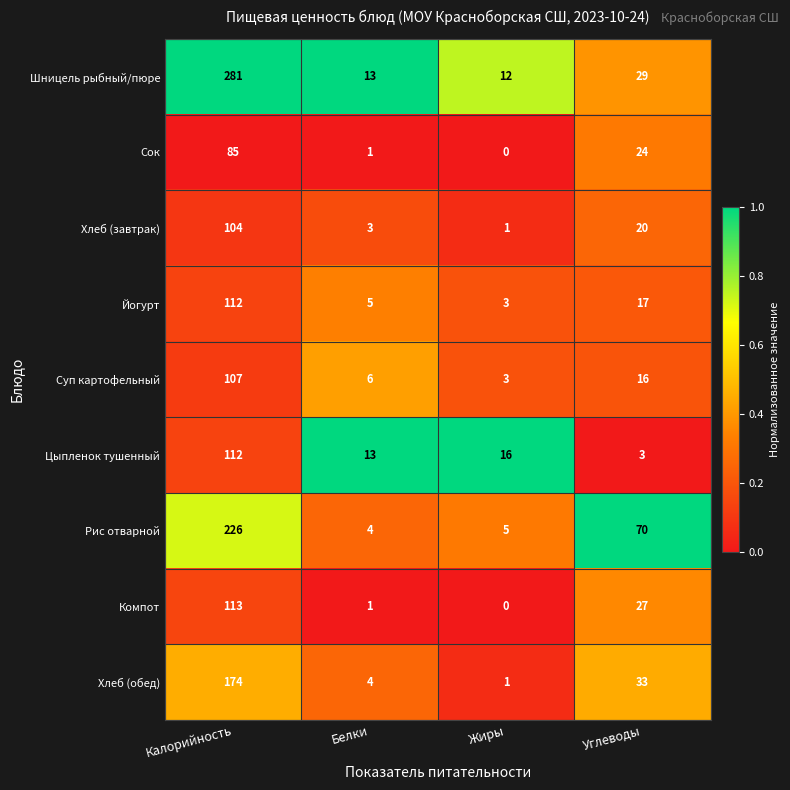

The Компот series shows 1 at Белки. True or false?

True